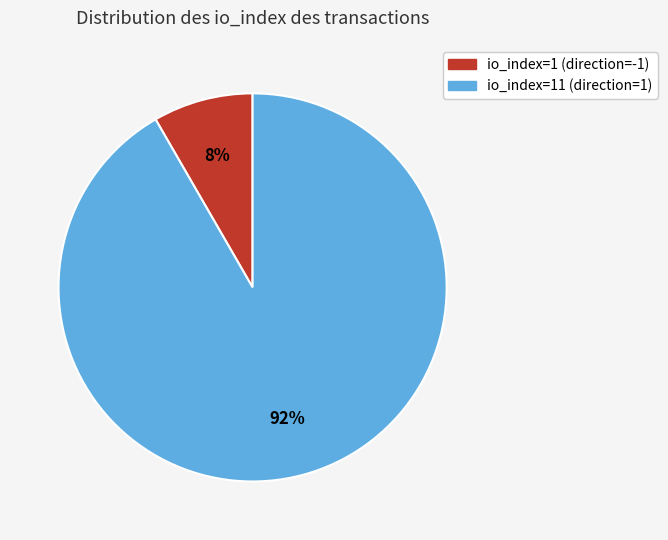

Which has a higher value, io_index=11 (direction=1) or io_index=1 (direction=-1)?

io_index=11 (direction=1)